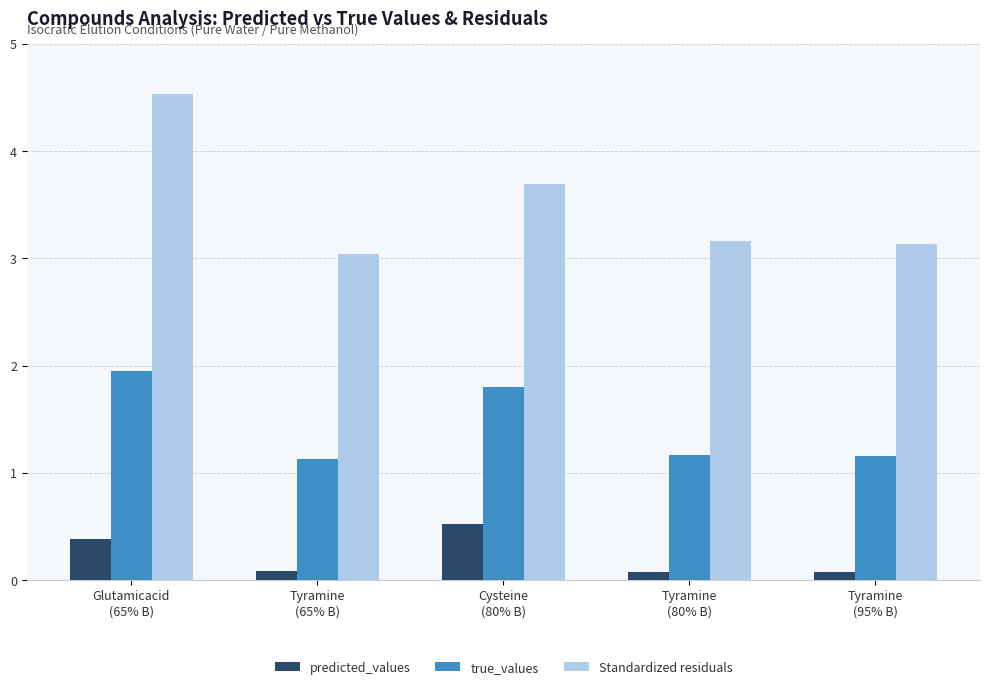

The value of true_values at Tyramine
(65% B) is 1.1. True or false?

True